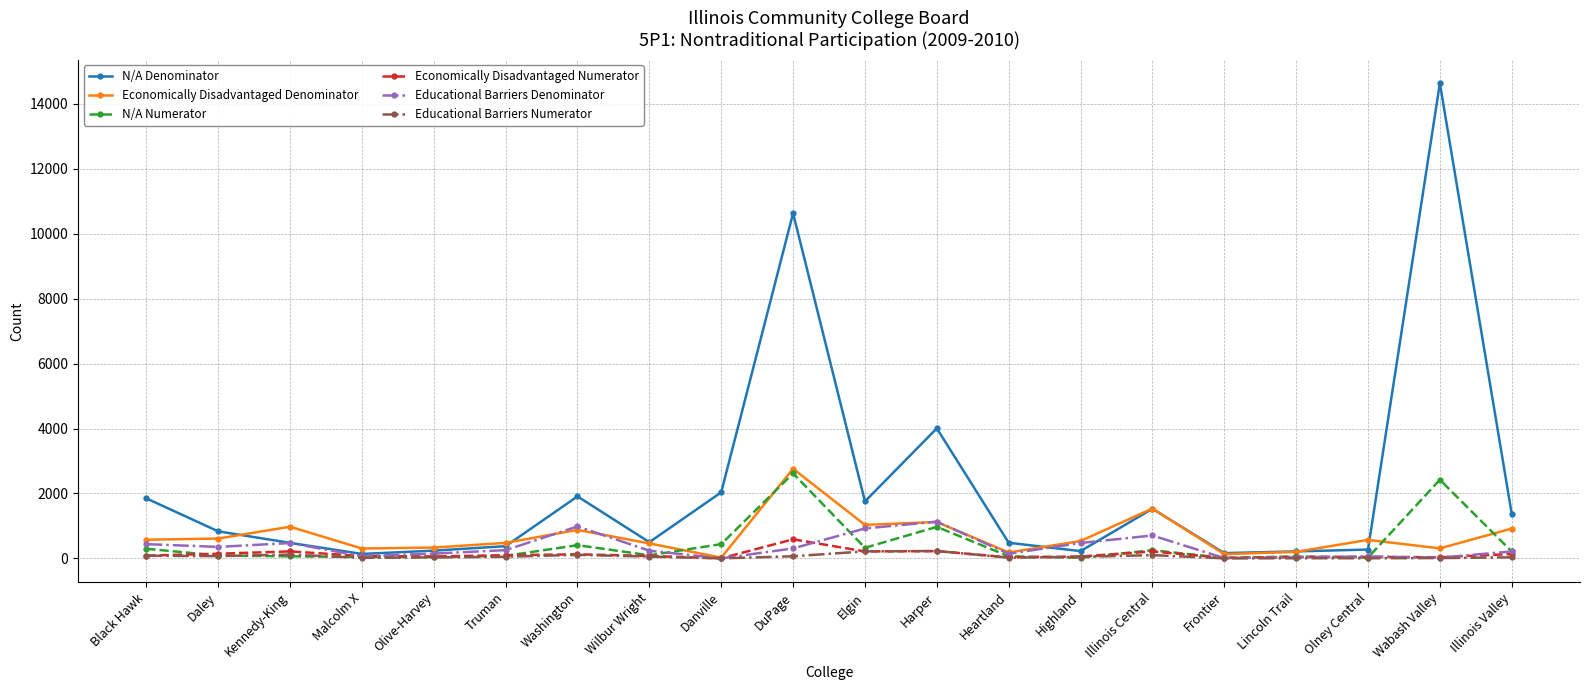

What is the difference between the Economically Disadvantaged Numerator values at Truman and Illinois Central?

116